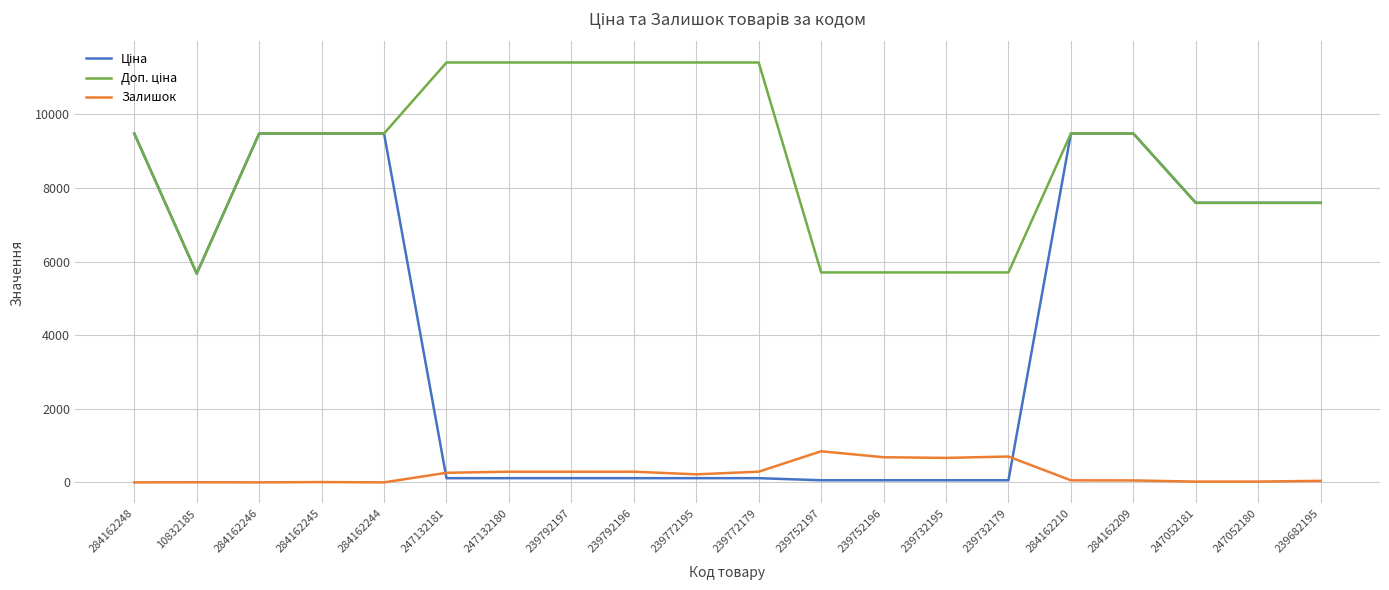

What is the maximum value shown in the chart?

11410.0